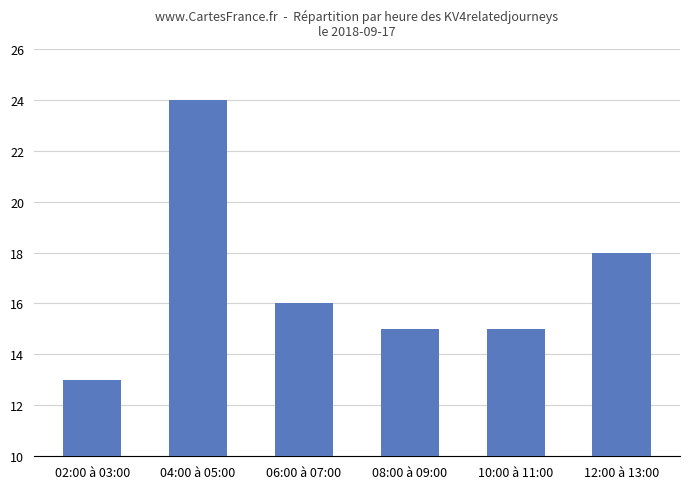

What is the value of the 2nd bar from the left?

24